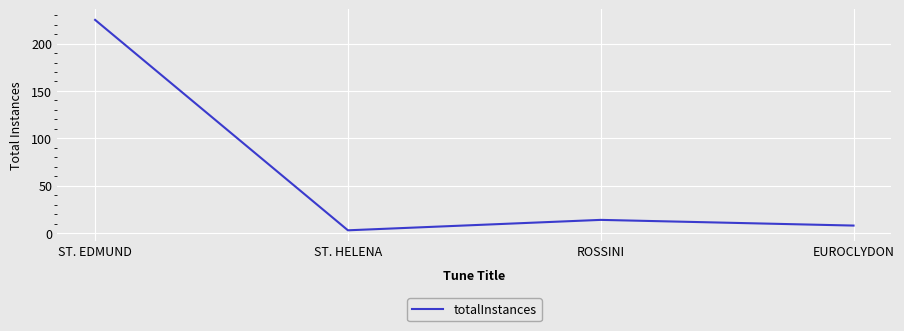

What is the approximate value at ST. EDMUND, to the nearest 5?

225